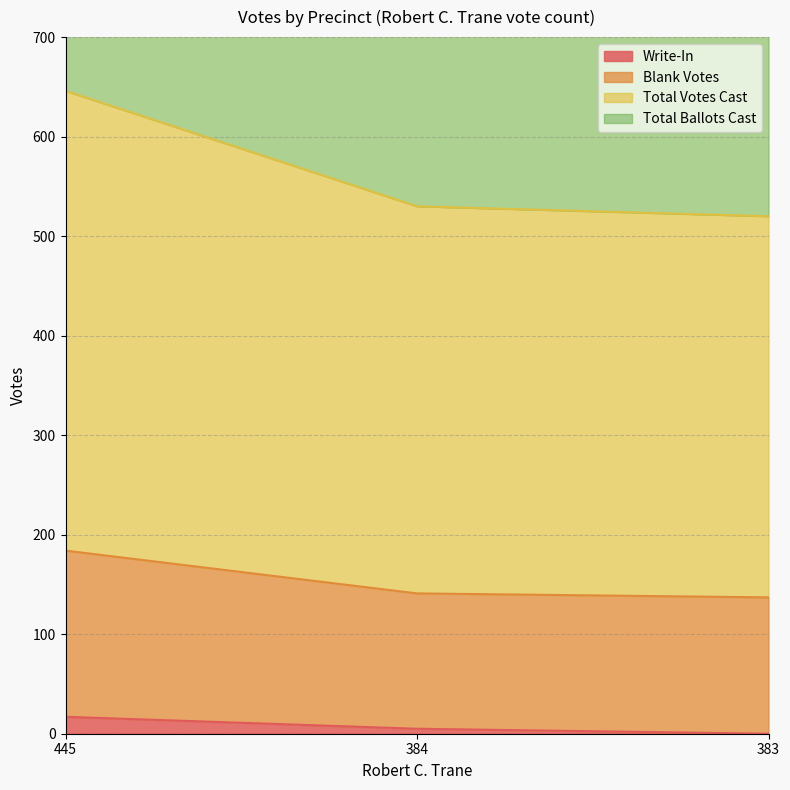

What is the lowest value of the Total Ballots Cast series?

137